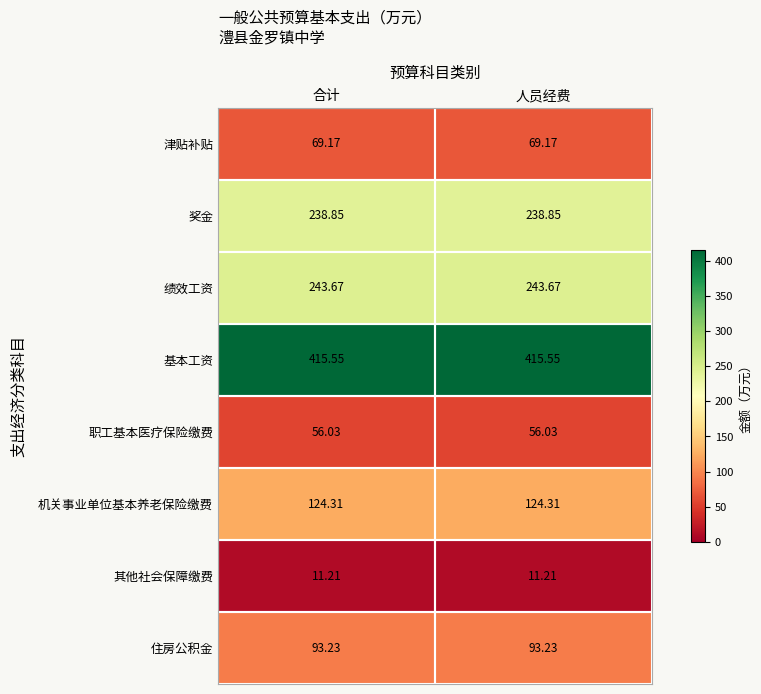

Rank the series by their maximum value, from lowest to highest.

其他社会保障缴费, 职工基本医疗保险缴费, 津贴补贴, 住房公积金, 机关事业单位基本养老保险缴费, 奖金, 绩效工资, 基本工资